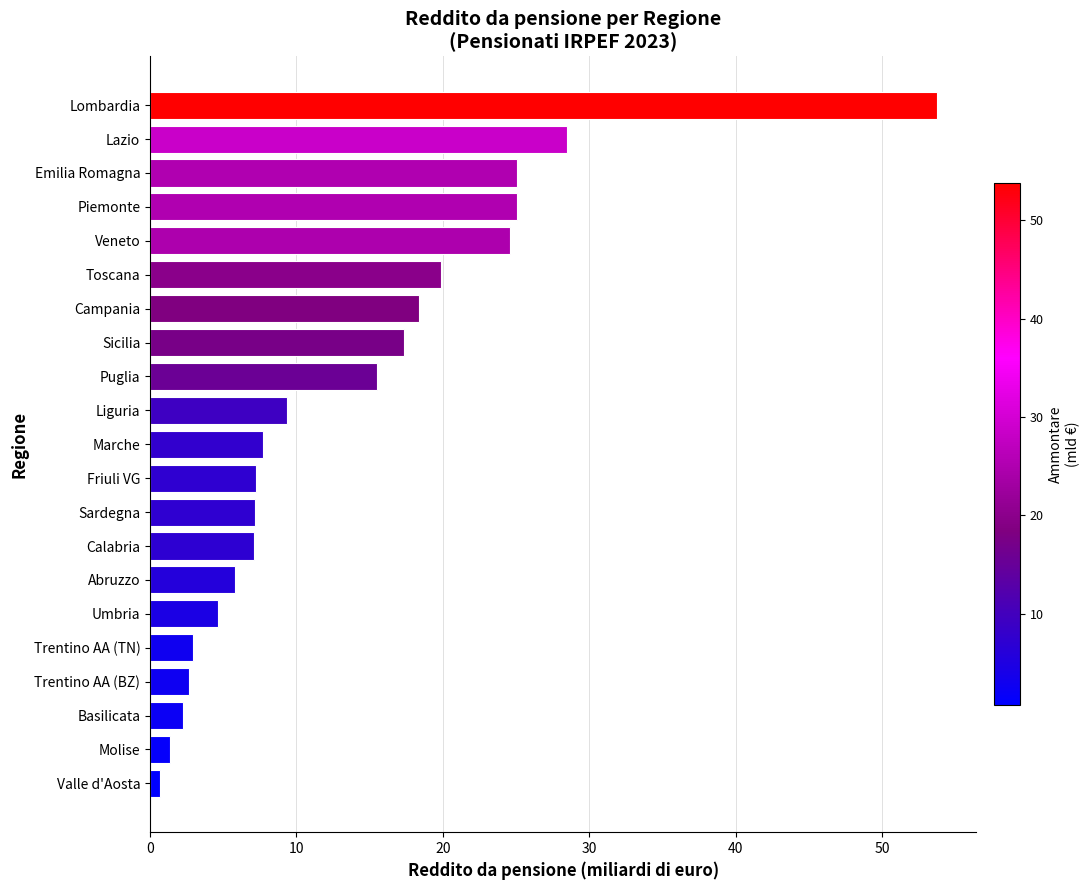

What is the approximate value at Liguria?

9.4